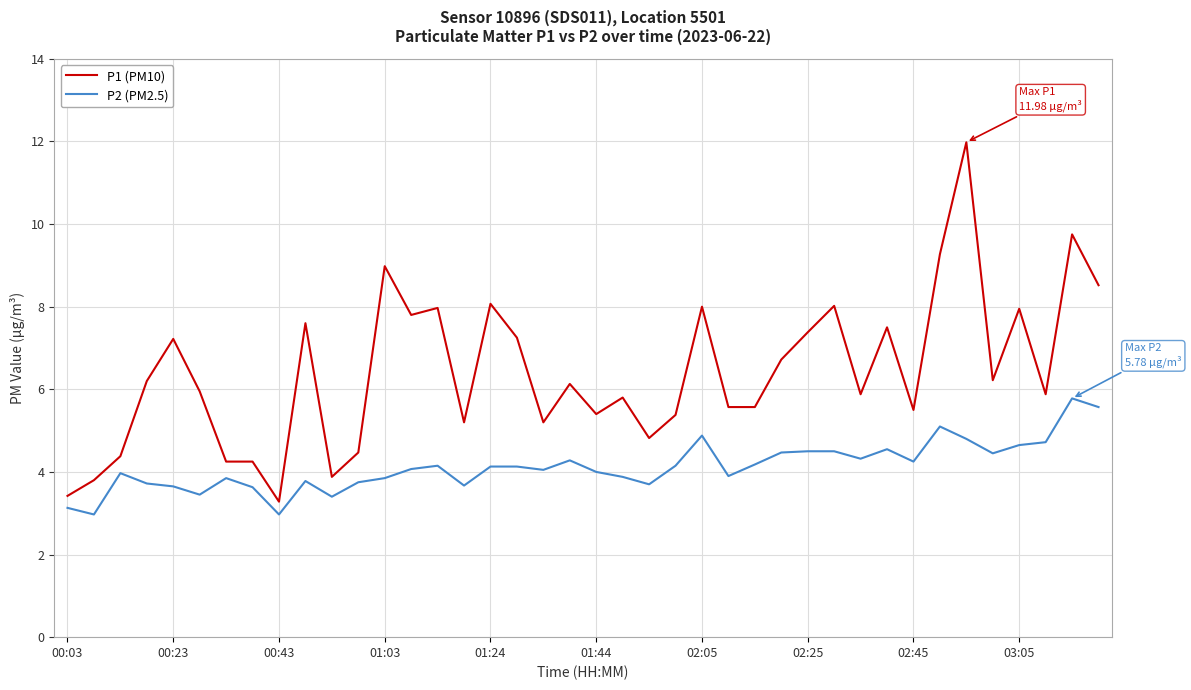

Which series has the largest total across all categories?

P1 (PM10)